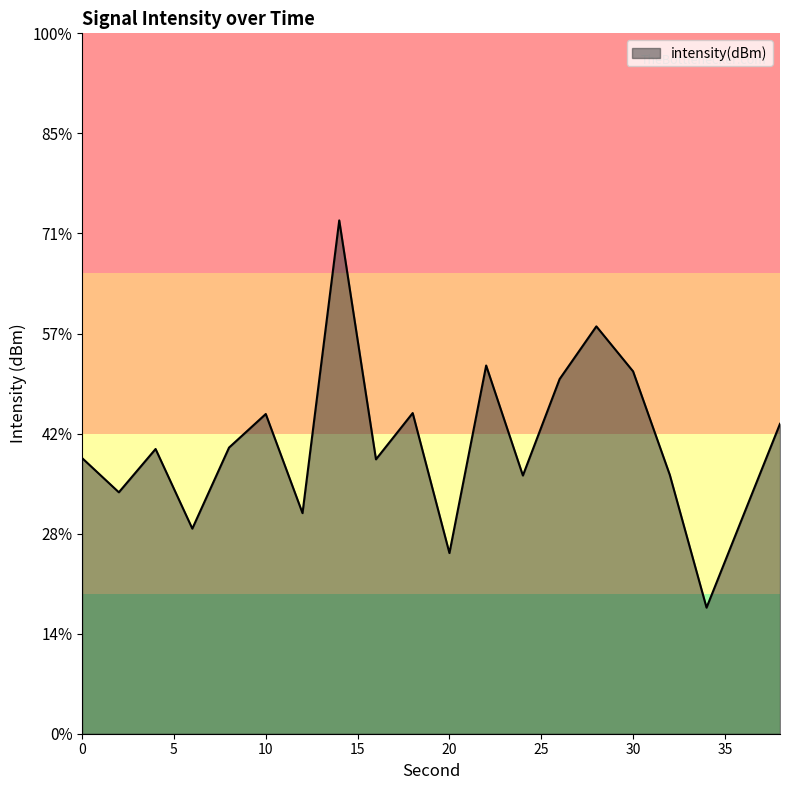

What is the sum of the values at 14 and 18?

-248.3